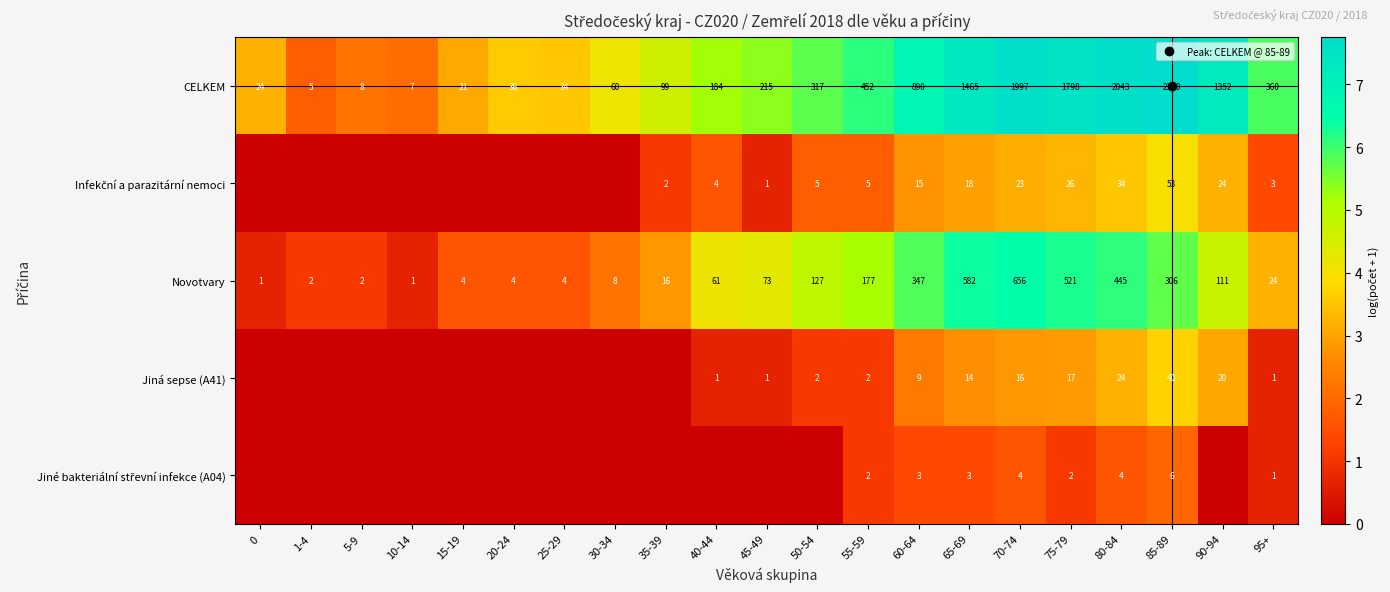

Rank the series by their maximum value, from lowest to highest.

Jiné bakteriální střevní infekce (A04), Jiná sepse (A41), Infekční a parazitární nemoci, Novotvary, CELKEM